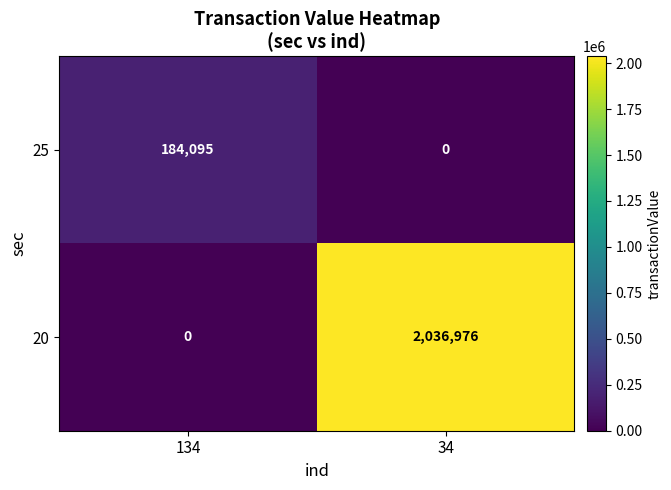

Where is 20 nearest to the value 1018488?

134